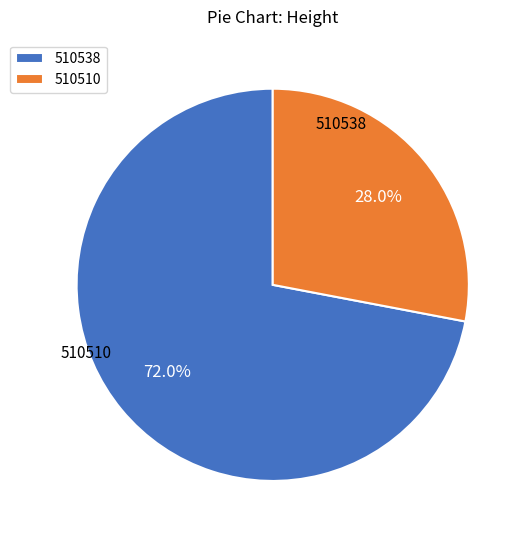

How many segments does this pie chart have?

2